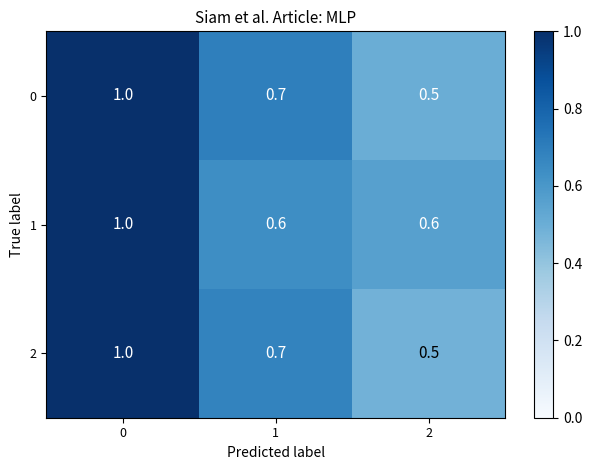

The 2 series shows 0.2 at 2. True or false?

False